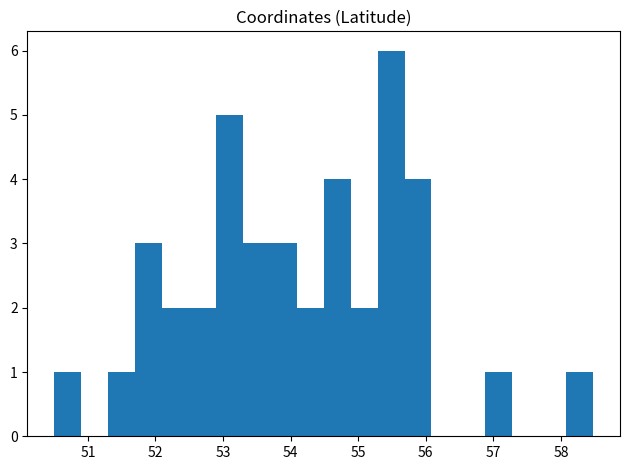

Read against the x-axis, roughly where is the centre of the tallest bar?

55.5